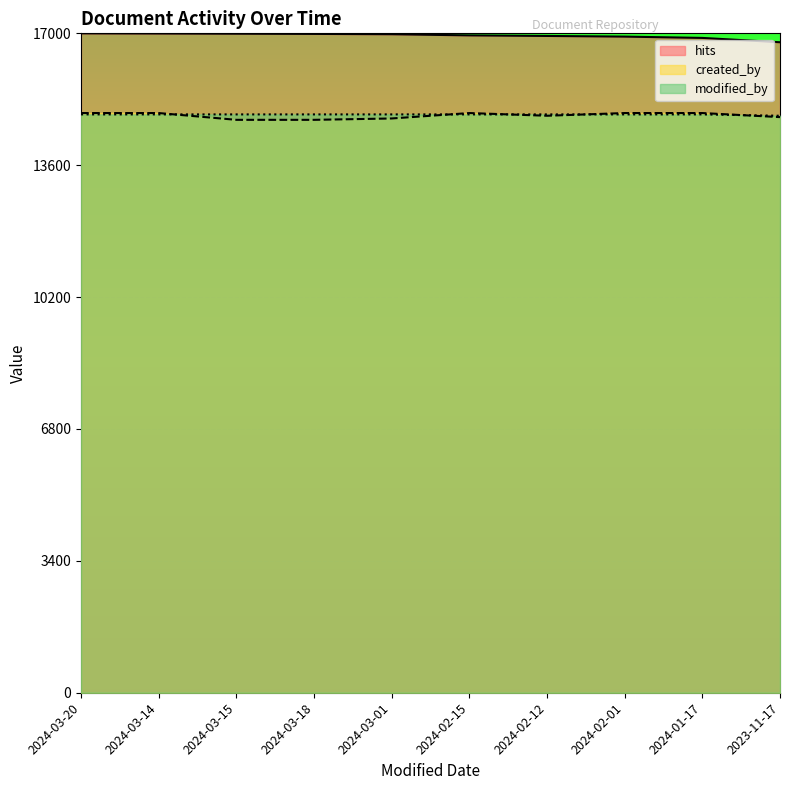

Which series has the largest total across all categories?

hits